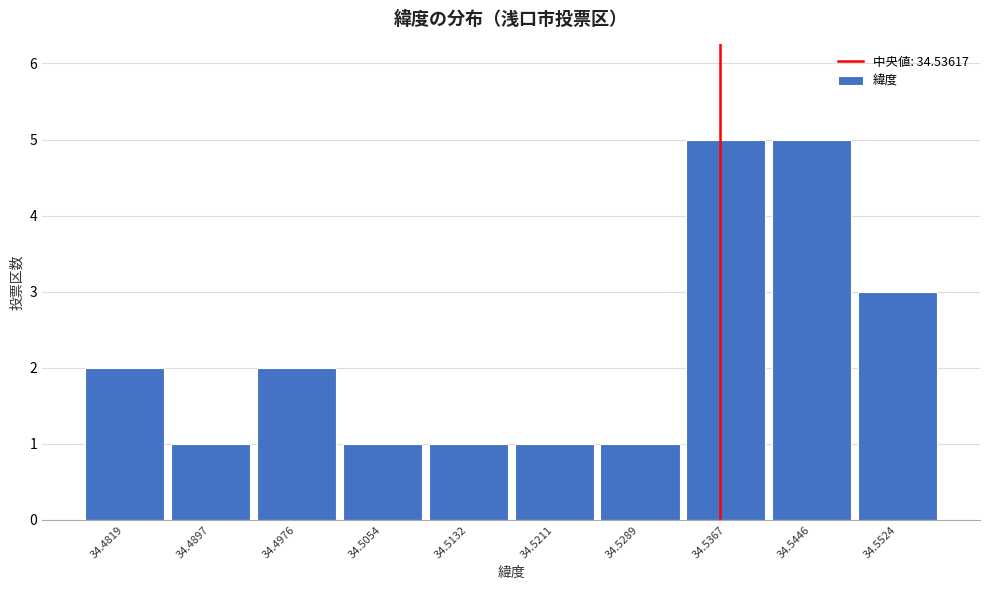

Reading left to right, list every bar in this chart as the range it spans on the x-axis followed by its height. Neither the bar edges nor the heights are printed on the chart, so give them approximately, as read against the axes.

34.478 to 34.486: 2
34.486 to 34.494: 1
34.494 to 34.501: 2
34.501 to 34.509: 1
34.509 to 34.517: 1
34.517 to 34.525: 1
34.525 to 34.533: 1
34.533 to 34.541: 5
34.541 to 34.548: 5
34.548 to 34.556: 3